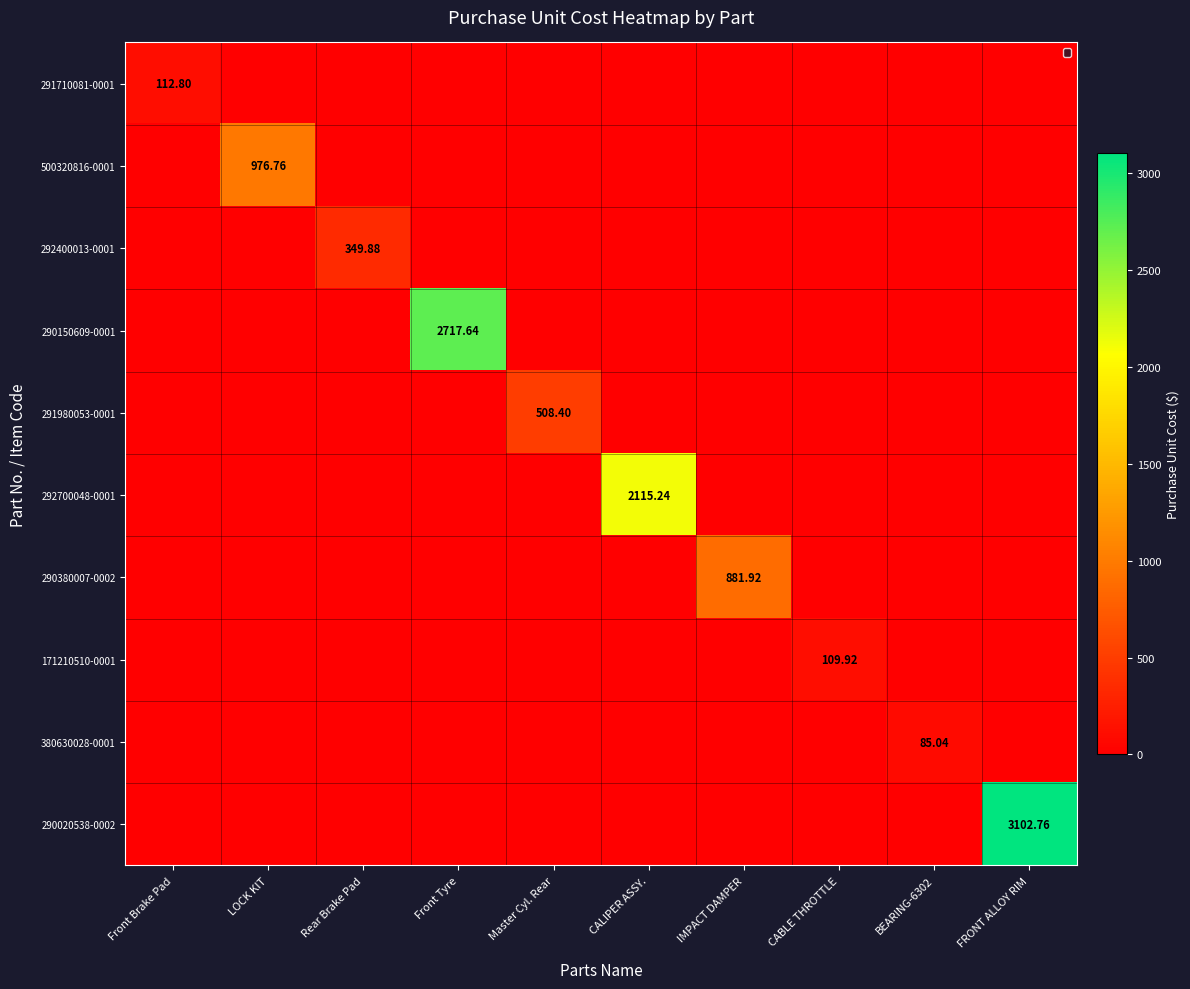

What is the sum of all 292700048-0001 values?

2115.2